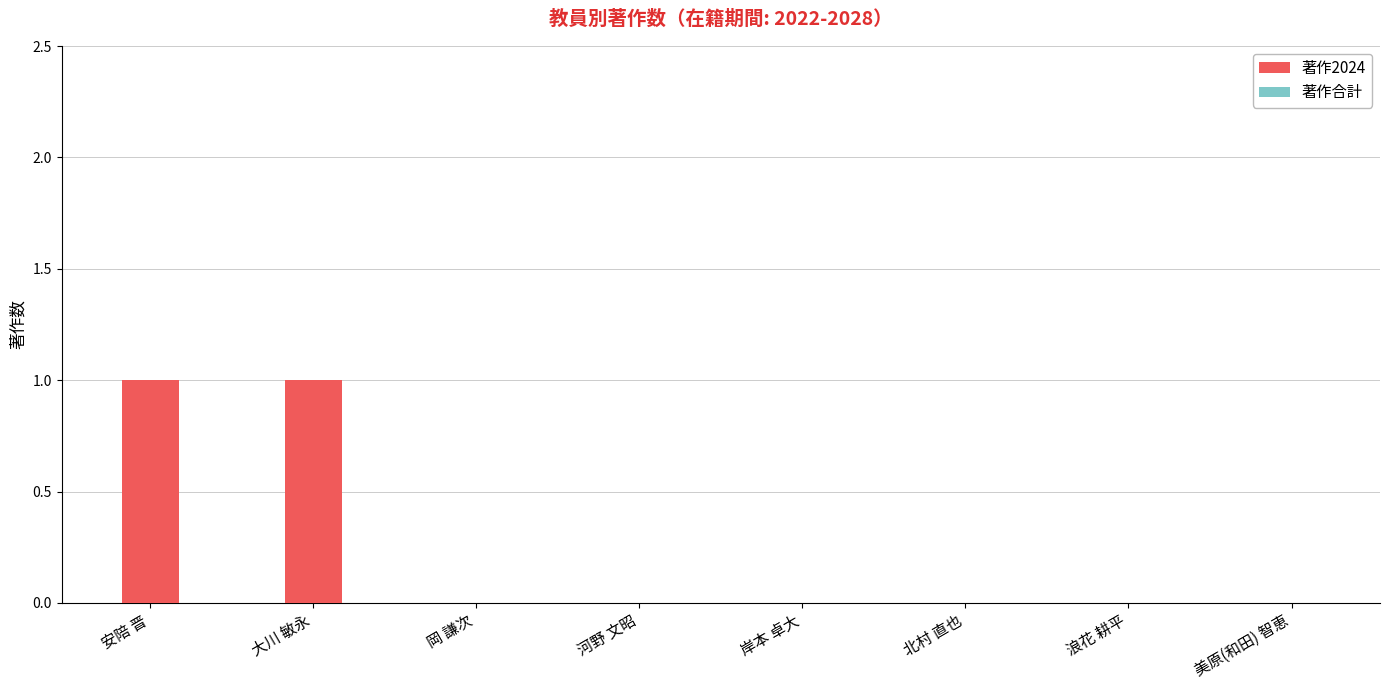

Between 大川 敏永 and 河野 文昭, which is larger?

大川 敏永